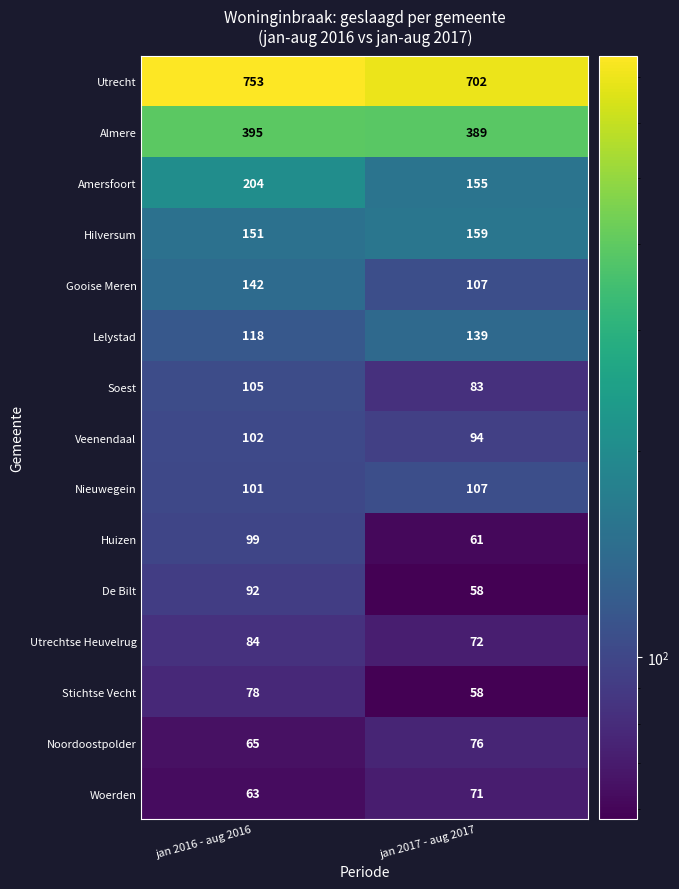

What is the total value across all series at jan 2017 - aug 2017?

2331